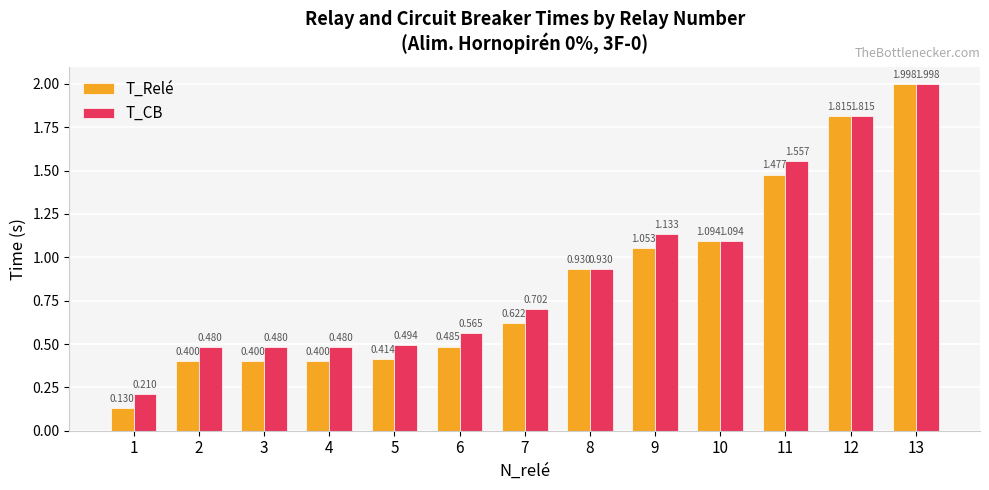

At which category is the sum across all series the highest?

13